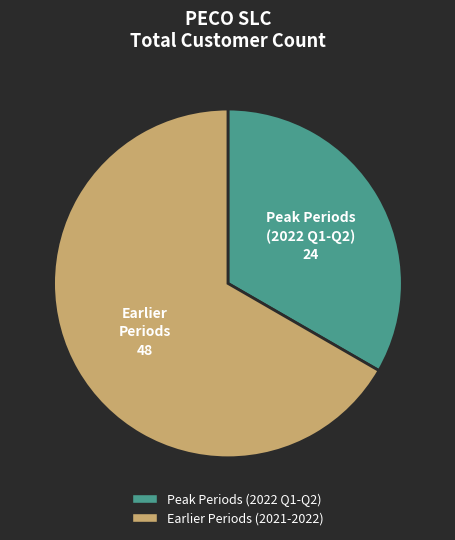

Is there a majority slice in this chart?

Yes